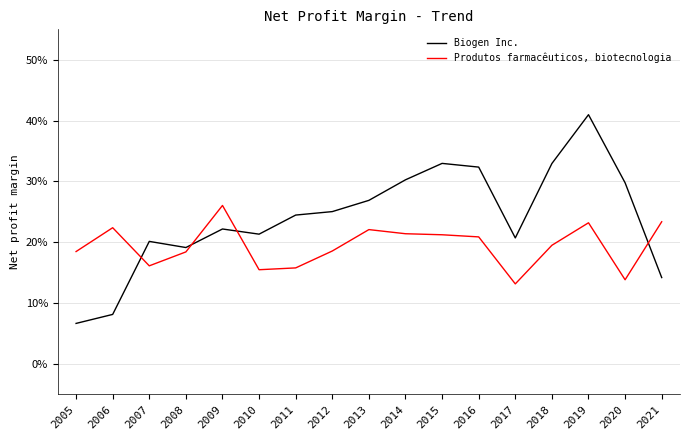

Between 2008 and 2005, which is larger?

2008